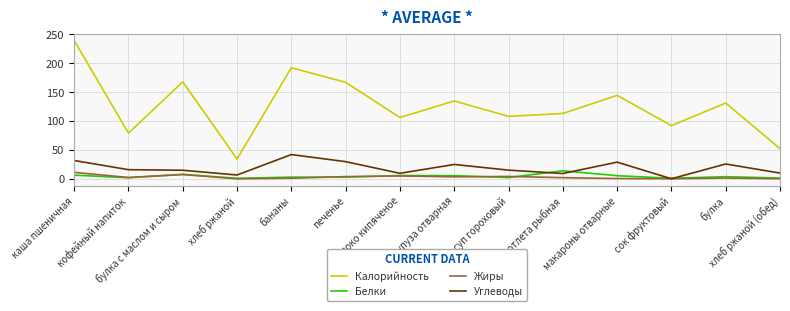

True or false: Белки has a value of 2.0 at кофейный напиток.

True